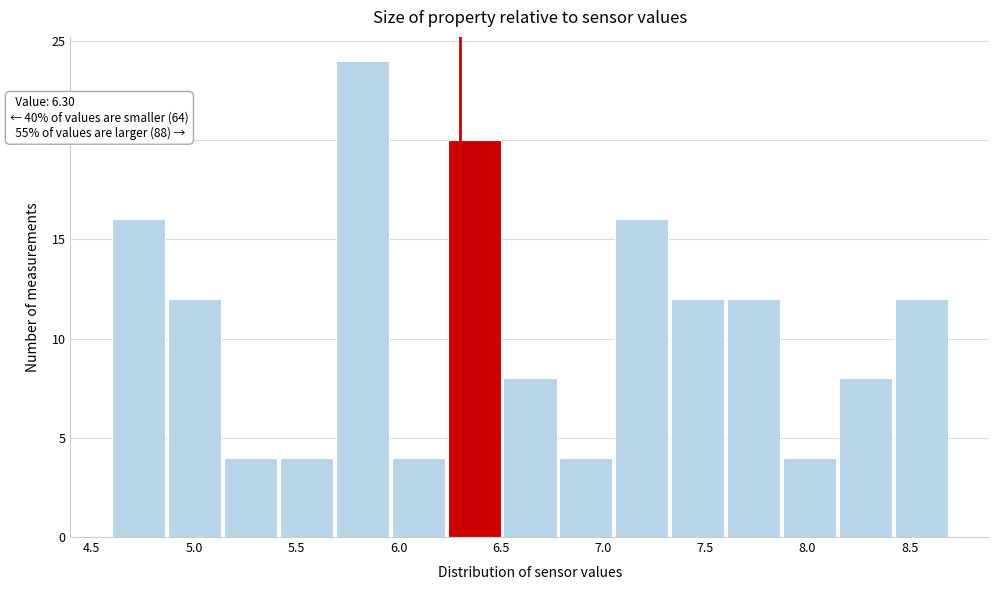

Over which range of the x-axis is the bar tallest?

5.70 to 5.95